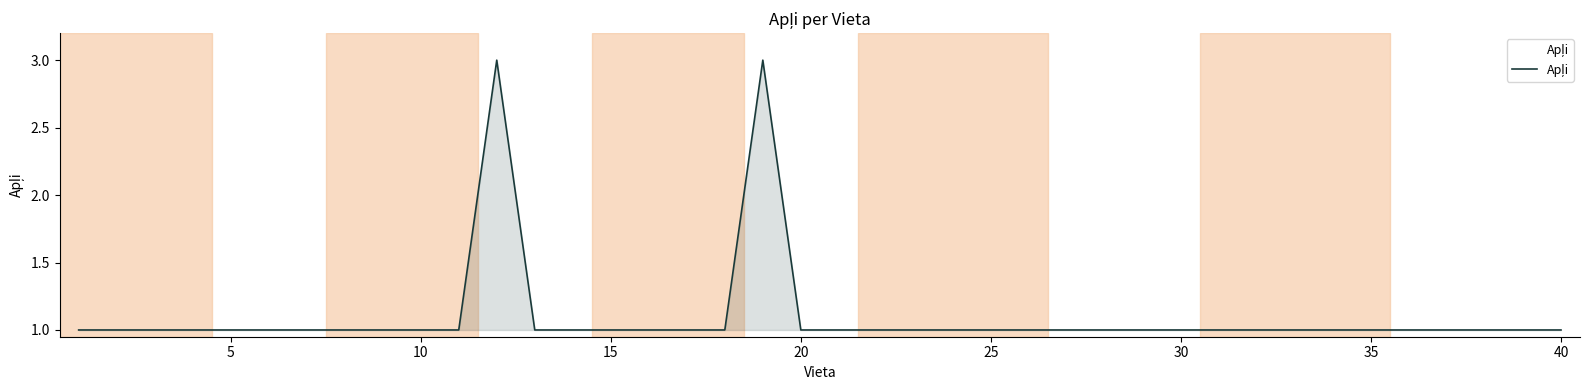

What is the maximum value shown in the chart?

3